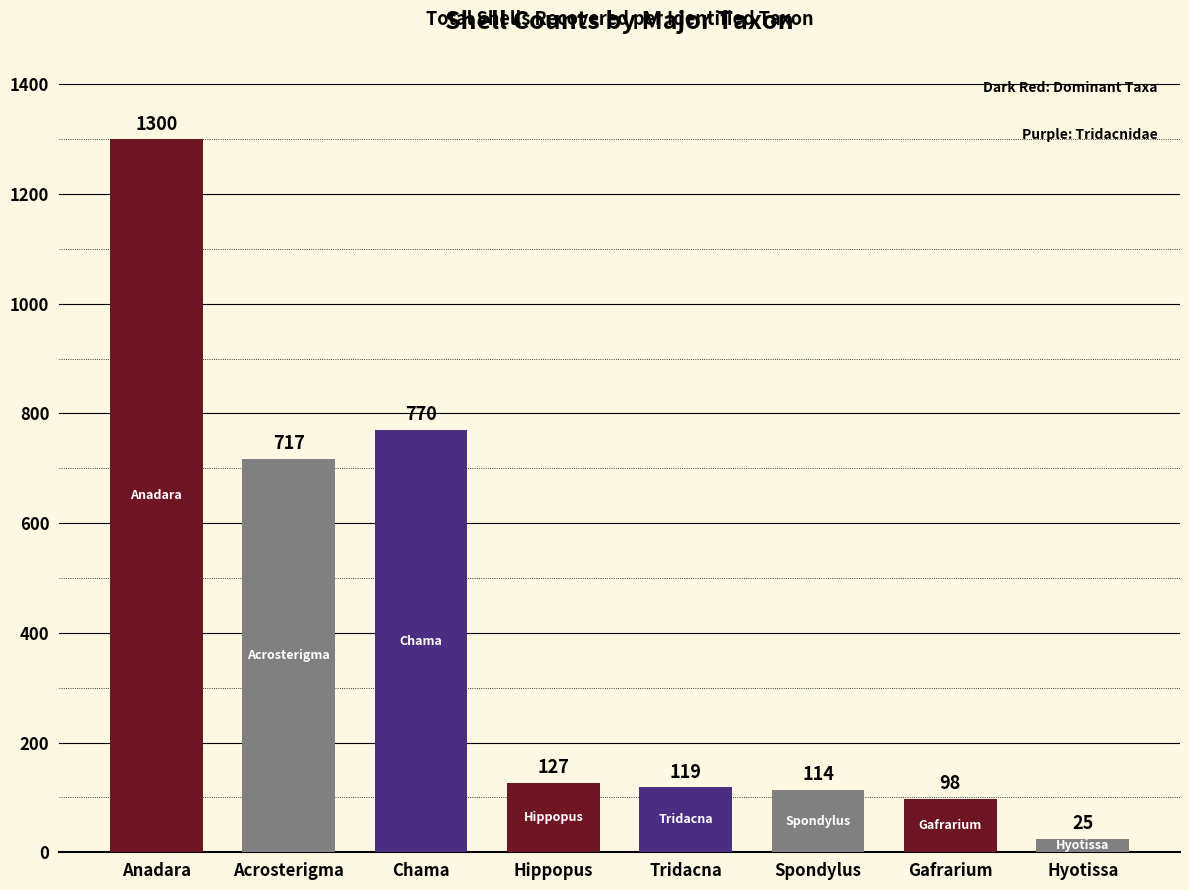

Reading left to right, extract all data points from this chart.

Anadara=1300	Acrosterigma=717	Chama=770	Hippopus=127	Tridacna=119	Spondylus=114	Gafrarium=98	Hyotissa=25